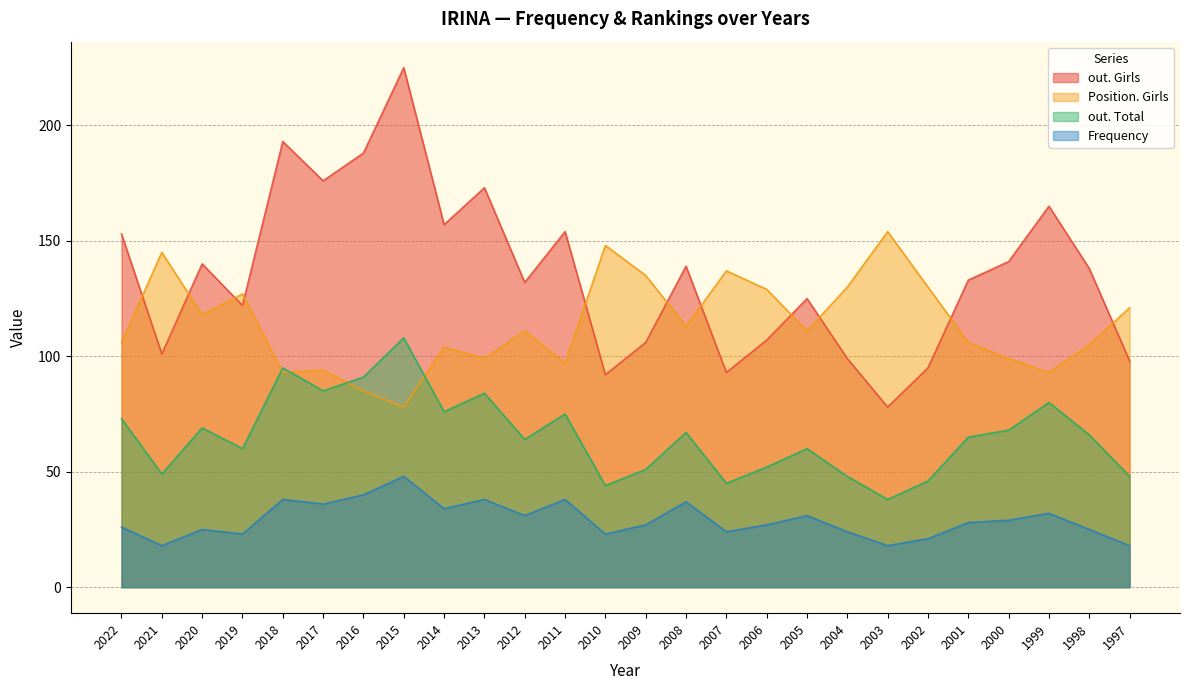

Which series has the largest range (max minus min)?

out. Girls